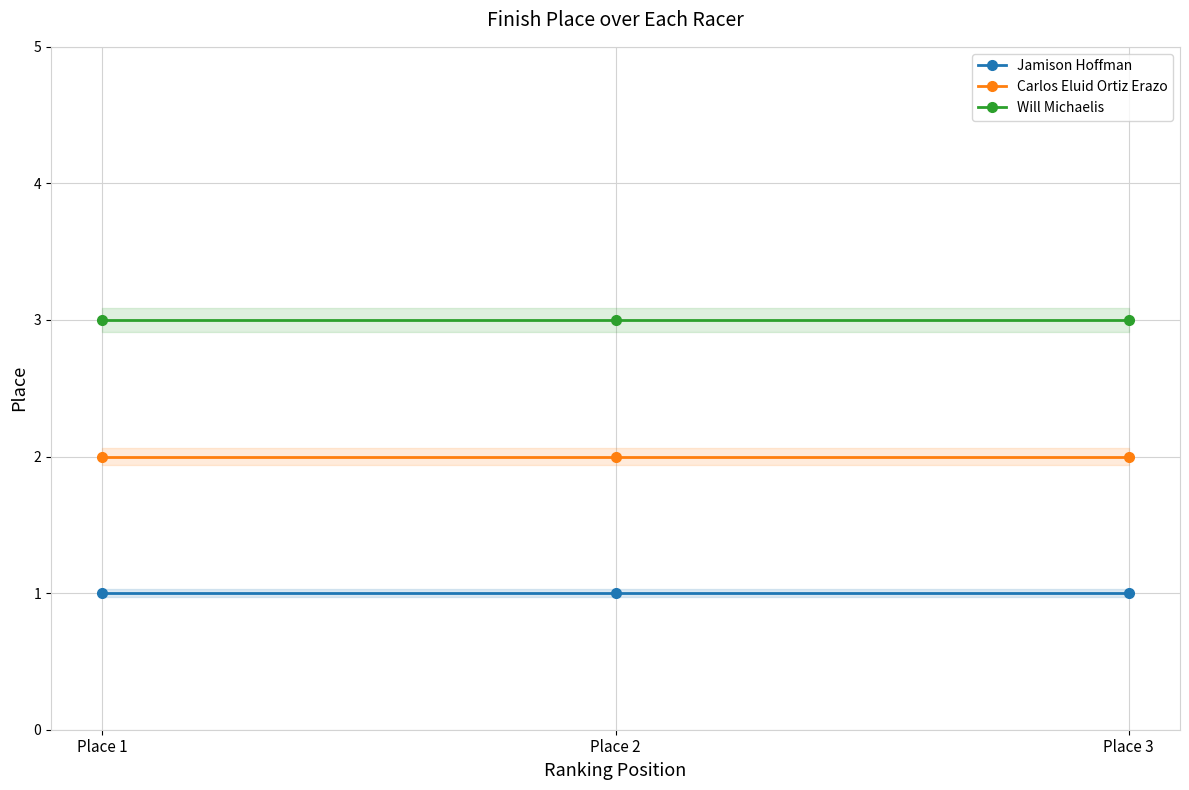

Which series has the largest range (max minus min)?

Jamison Hoffman